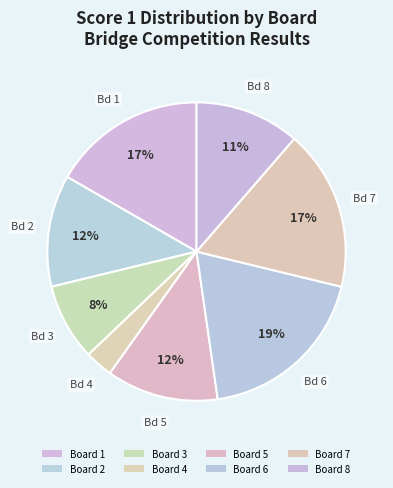

To the nearest percent, what percentage of the pie is Board 4?

3%